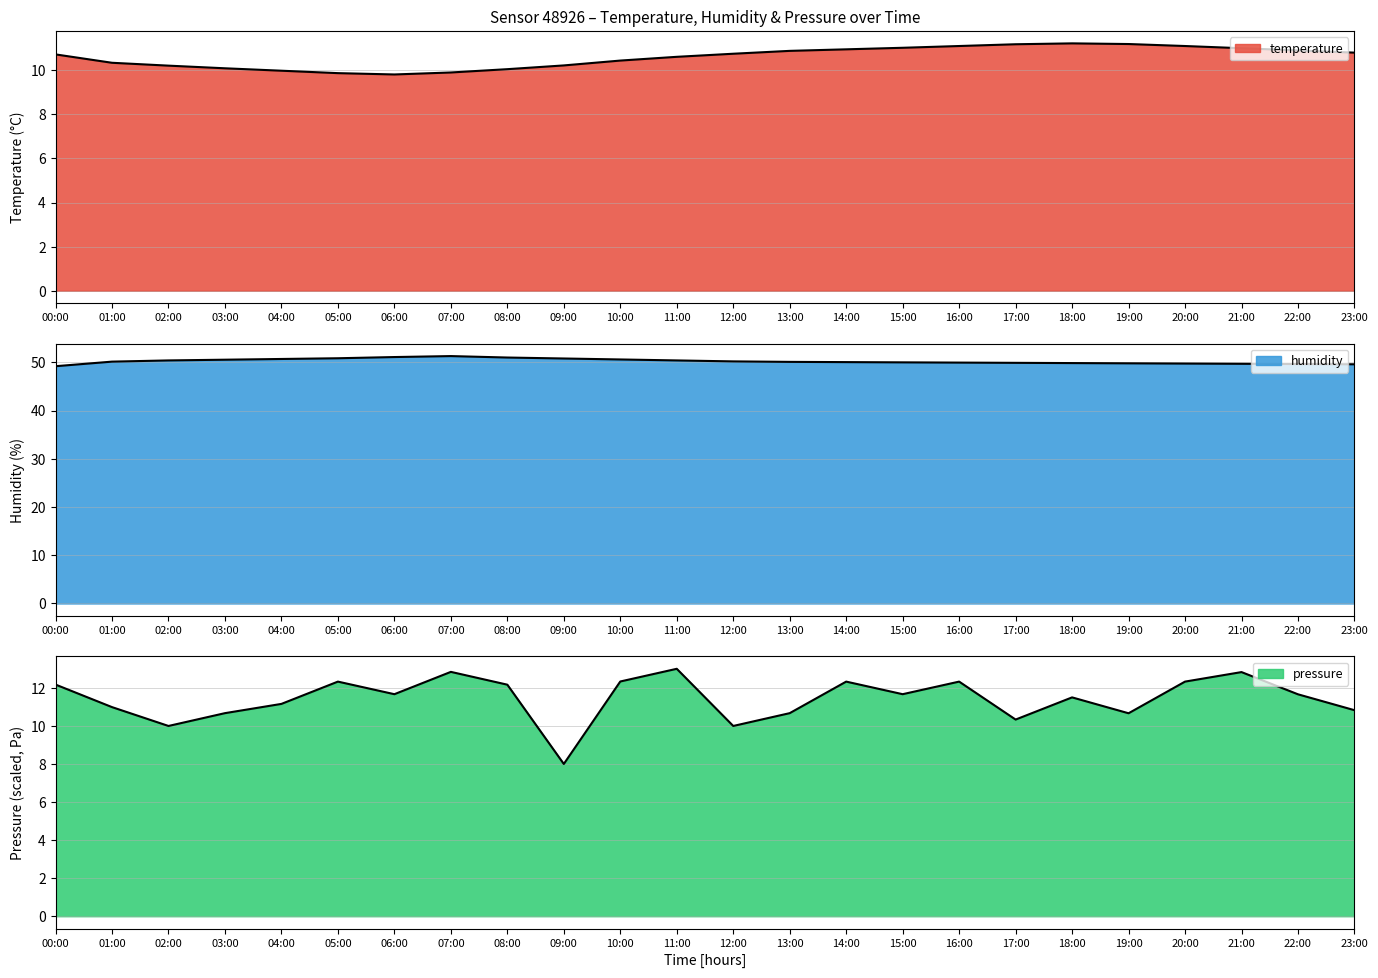

At how many categories does at least one series exceed 35?

24